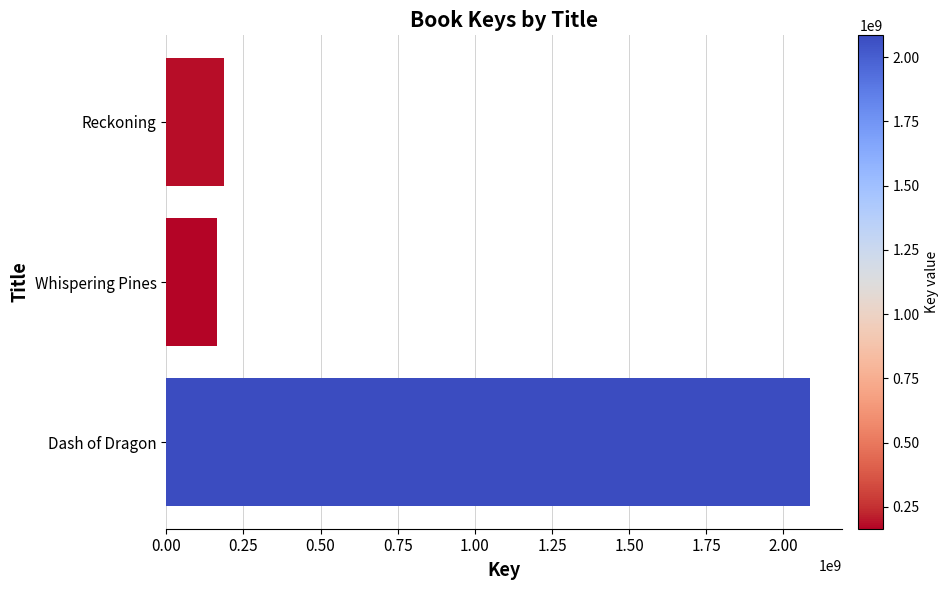

True or false: the data shows 2084723227 at Dash of Dragon.

True